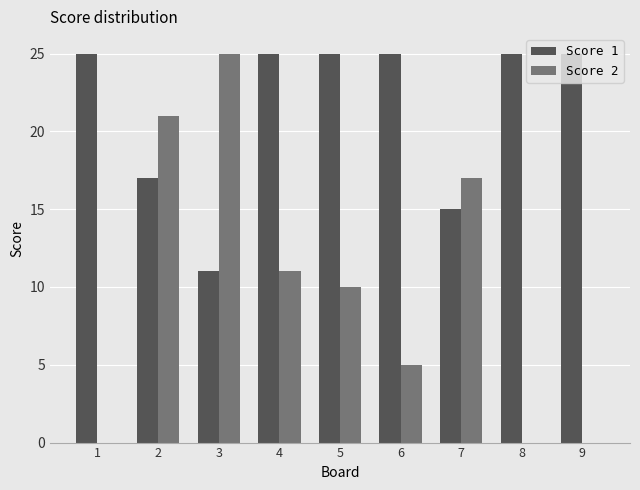

What is the sum of all Score 1 values?

193